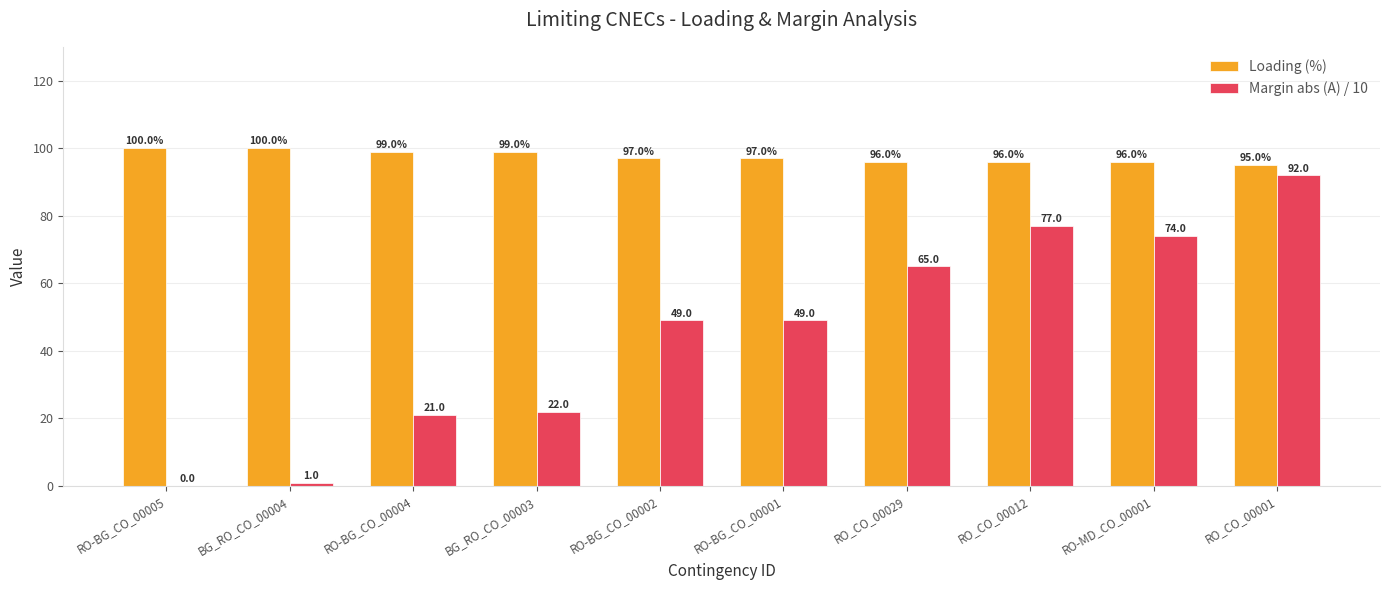

What is the approximate value of Loading (%) at RO_CO_00012?

96